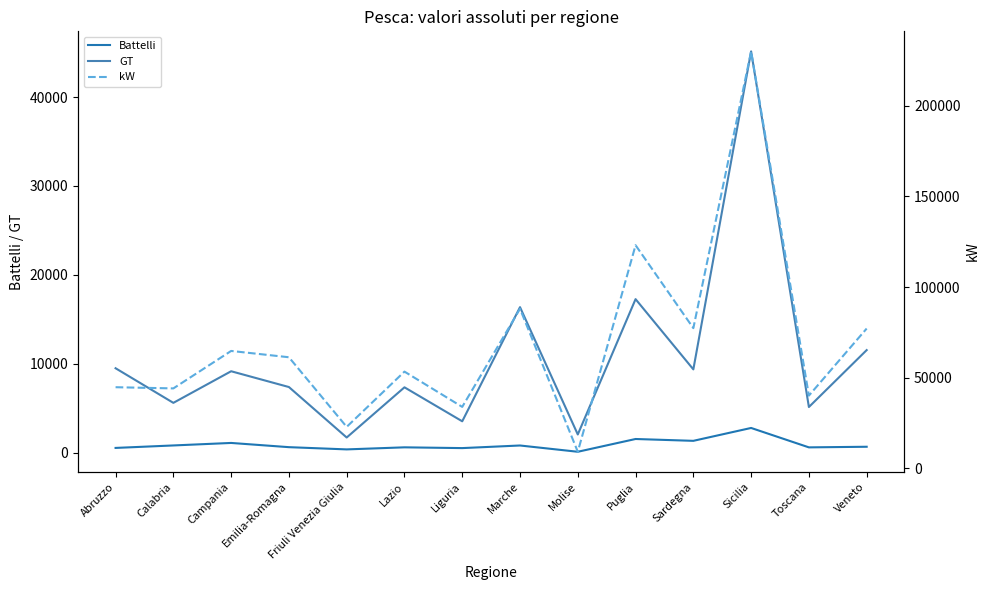

Where does the kW series first go above 61295?

Campania